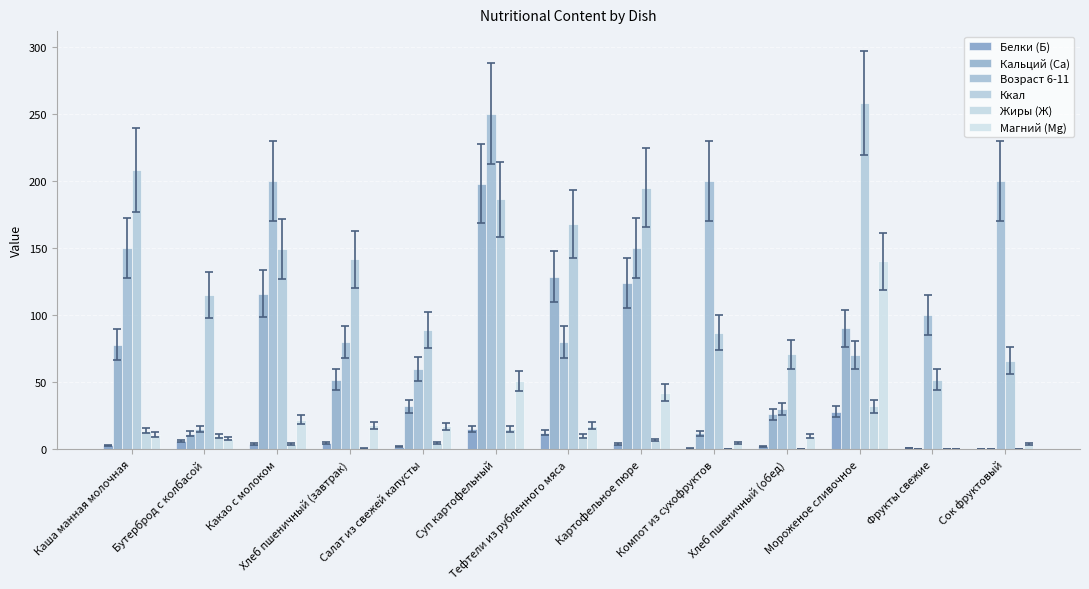

What is the average value of the Жиры (Ж) series?

7.5